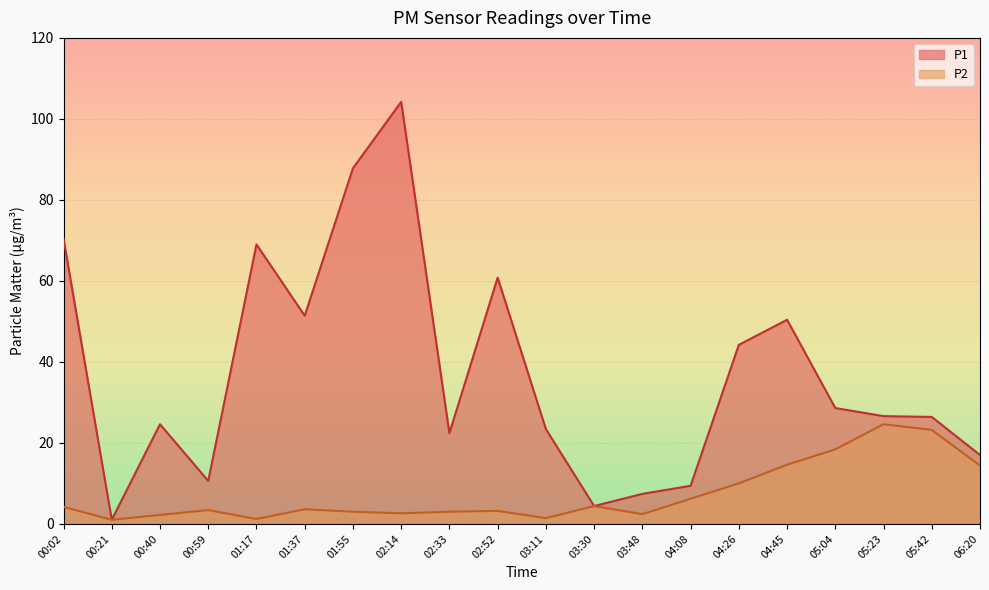

Is the value of P1 at 05:04 greater than the value of P2 at 03:30?

Yes